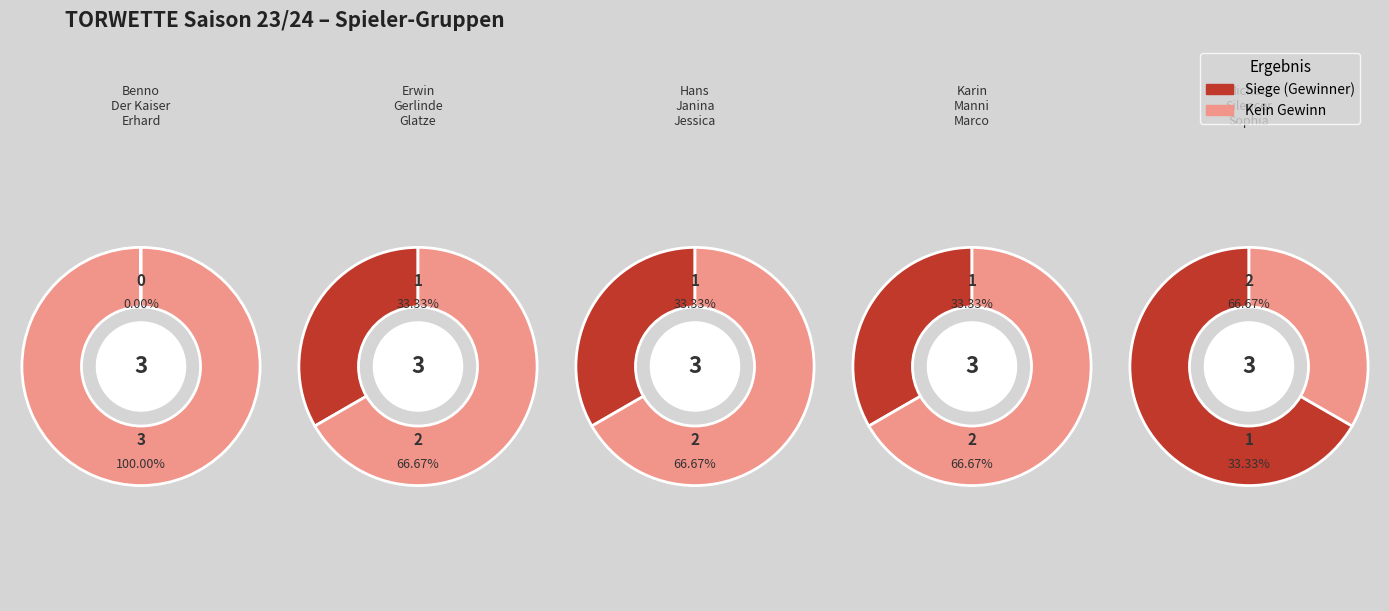

The Sophia slice represents 20% of the pie. True or false?

True